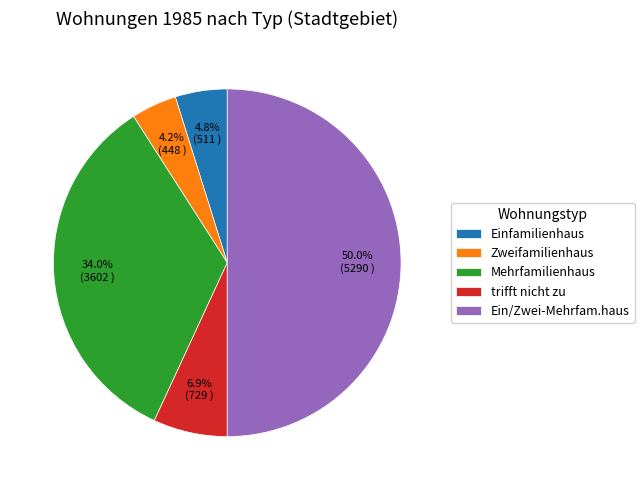

How many slices are in this pie chart?

5